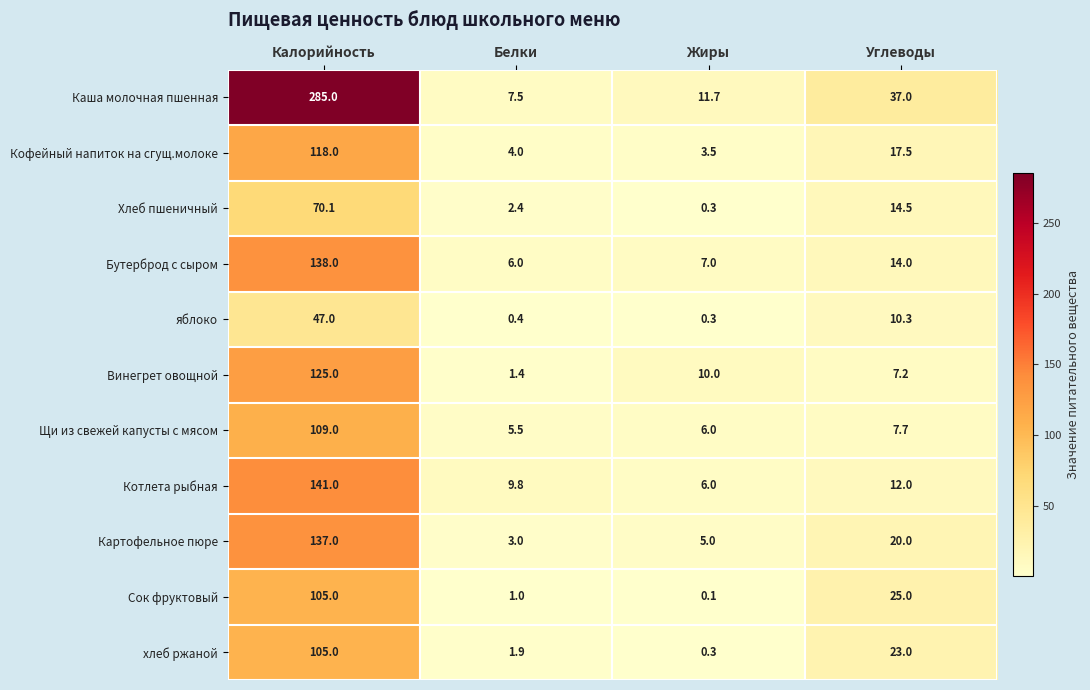

Is it true that Щи из свежей капусты с мясом equals 2.8 at Белки?

False